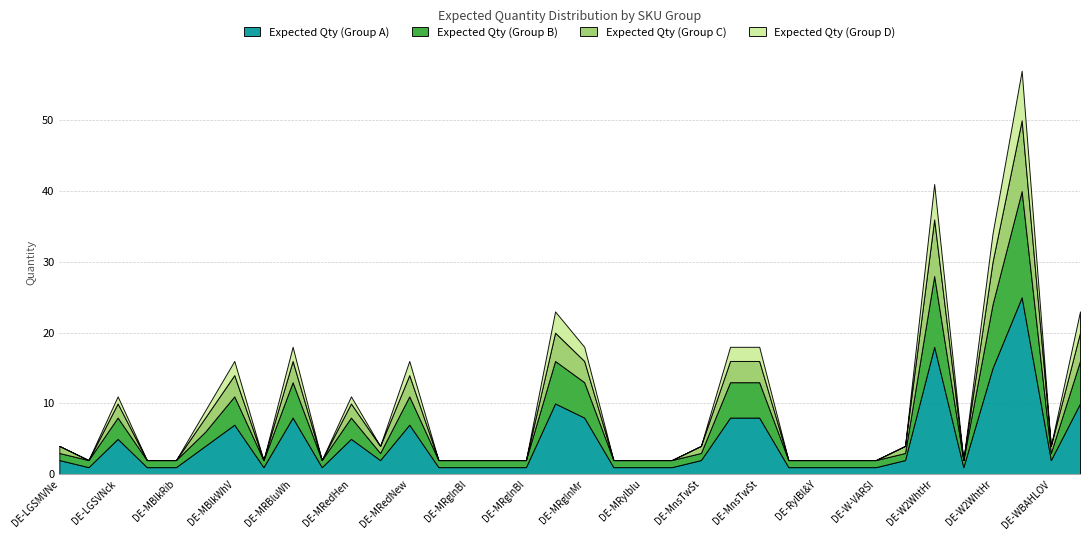

Reading left to right, extract all data points from this chart.

Expected Qty (Group A): DE-LGSMVNeckSet1-M=2	DE-LGSVNckDnBlue-XXL=1	DE-LGSVNckYellow-XL=5	DE-MBlkRibPolo-M=1	DE-MBlkRibPolo-XL=1	DE-MBlkWhVrstyPln-L=4	DE-MBlkWhVrstyPln-XL=7	DE-MMrn&WhtHdedVrsty-XL=1	DE-MRBluWhVrstyPln-L=8	DE-MRedHenley-3XL=1	DE-MRedHenley-L=5	DE-MRedHenley-XXL=2	DE-MRedNewHenley-XL=7	DE-MRglnBlk&WhtLGS-S=1	DE-MRglnBlk&WhtLGS-XL=1	DE-MRglnBlk&WhtLGS-XXL=1	DE-MRglnBlue&HGryLGS-S=1	DE-MRglnMrn&ChrLGS-3XL=10	DE-MRglnMrn&ChrLGS-XL=8	DE-MRglnYellowLGS-XS=1	DE-MRylblu&whtHdedVrsty-M=1	DE-Maroon-PlnVrsty-L=1	DE-MnsTwStrpdLGSRngrBlkTeeNW-M=2	DE-MnsTwStrpdLGSRngrChrclTee-XL=8	DE-MnsTwStrpdLGSRngrMroonTee-L=8	DE-MnsTwStrpdPanlMaronSHS-L=1	DE-RylBl&YLW-PlnVrsty-M=1	DE-W-VARSITY-BLWH-M=1	DE-W-VARSITY-MAWH-XL=1	DE-W-VARSITY-PnkWH-M=2	DE-W2WhtHrtLoveRed-S=18	DE-W2WhtHrtLoveRed-XL=1	DE-W2WhtHrtLoveRed-XXL=15	DE-WBAHLOVE-L=25	DE-WBAHLOVE-S=2	DE-WBAHLOVE-XXL=10
Expected Qty (Group B): DE-LGSMVNeckSet1-M=1	DE-LGSVNckDnBlue-XXL=1	DE-LGSVNckYellow-XL=3	DE-MBlkRibPolo-M=1	DE-MBlkRibPolo-XL=1	DE-MBlkWhVrstyPln-L=2	DE-MBlkWhVrstyPln-XL=4	DE-MMrn&WhtHdedVrsty-XL=1	DE-MRBluWhVrstyPln-L=5	DE-MRedHenley-3XL=1	DE-MRedHenley-L=3	DE-MRedHenley-XXL=1	DE-MRedNewHenley-XL=4	DE-MRglnBlk&WhtLGS-S=1	DE-MRglnBlk&WhtLGS-XL=1	DE-MRglnBlk&WhtLGS-XXL=1	DE-MRglnBlue&HGryLGS-S=1	DE-MRglnMrn&ChrLGS-3XL=6	DE-MRglnMrn&ChrLGS-XL=5	DE-MRglnYellowLGS-XS=1	DE-MRylblu&whtHdedVrsty-M=1	DE-Maroon-PlnVrsty-L=1	DE-MnsTwStrpdLGSRngrBlkTeeNW-M=1	DE-MnsTwStrpdLGSRngrChrclTee-XL=5	DE-MnsTwStrpdLGSRngrMroonTee-L=5	DE-MnsTwStrpdPanlMaronSHS-L=1	DE-RylBl&YLW-PlnVrsty-M=1	DE-W-VARSITY-BLWH-M=1	DE-W-VARSITY-MAWH-XL=1	DE-W-VARSITY-PnkWH-M=1	DE-W2WhtHrtLoveRed-S=10	DE-W2WhtHrtLoveRed-XL=1	DE-W2WhtHrtLoveRed-XXL=9	DE-WBAHLOVE-L=15	DE-WBAHLOVE-S=1	DE-WBAHLOVE-XXL=6
Expected Qty (Group C): DE-LGSMVNeckSet1-M=1	DE-LGSVNckDnBlue-XXL=0	DE-LGSVNckYellow-XL=2	DE-MBlkRibPolo-M=0	DE-MBlkRibPolo-XL=0	DE-MBlkWhVrstyPln-L=2	DE-MBlkWhVrstyPln-XL=3	DE-MMrn&WhtHdedVrsty-XL=0	DE-MRBluWhVrstyPln-L=3	DE-MRedHenley-3XL=0	DE-MRedHenley-L=2	DE-MRedHenley-XXL=1	DE-MRedNewHenley-XL=3	DE-MRglnBlk&WhtLGS-S=0	DE-MRglnBlk&WhtLGS-XL=0	DE-MRglnBlk&WhtLGS-XXL=0	DE-MRglnBlue&HGryLGS-S=0	DE-MRglnMrn&ChrLGS-3XL=4	DE-MRglnMrn&ChrLGS-XL=3	DE-MRglnYellowLGS-XS=0	DE-MRylblu&whtHdedVrsty-M=0	DE-Maroon-PlnVrsty-L=0	DE-MnsTwStrpdLGSRngrBlkTeeNW-M=1	DE-MnsTwStrpdLGSRngrChrclTee-XL=3	DE-MnsTwStrpdLGSRngrMroonTee-L=3	DE-MnsTwStrpdPanlMaronSHS-L=0	DE-RylBl&YLW-PlnVrsty-M=0	DE-W-VARSITY-BLWH-M=0	DE-W-VARSITY-MAWH-XL=0	DE-W-VARSITY-PnkWH-M=1	DE-W2WhtHrtLoveRed-S=8	DE-W2WhtHrtLoveRed-XL=0	DE-W2WhtHrtLoveRed-XXL=6	DE-WBAHLOVE-L=10	DE-WBAHLOVE-S=1	DE-WBAHLOVE-XXL=4
Expected Qty (Group D): DE-LGSMVNeckSet1-M=0	DE-LGSVNckDnBlue-XXL=0	DE-LGSVNckYellow-XL=1	DE-MBlkRibPolo-M=0	DE-MBlkRibPolo-XL=0	DE-MBlkWhVrstyPln-L=1	DE-MBlkWhVrstyPln-XL=2	DE-MMrn&WhtHdedVrsty-XL=0	DE-MRBluWhVrstyPln-L=2	DE-MRedHenley-3XL=0	DE-MRedHenley-L=1	DE-MRedHenley-XXL=0	DE-MRedNewHenley-XL=2	DE-MRglnBlk&WhtLGS-S=0	DE-MRglnBlk&WhtLGS-XL=0	DE-MRglnBlk&WhtLGS-XXL=0	DE-MRglnBlue&HGryLGS-S=0	DE-MRglnMrn&ChrLGS-3XL=3	DE-MRglnMrn&ChrLGS-XL=2	DE-MRglnYellowLGS-XS=0	DE-MRylblu&whtHdedVrsty-M=0	DE-Maroon-PlnVrsty-L=0	DE-MnsTwStrpdLGSRngrBlkTeeNW-M=0	DE-MnsTwStrpdLGSRngrChrclTee-XL=2	DE-MnsTwStrpdLGSRngrMroonTee-L=2	DE-MnsTwStrpdPanlMaronSHS-L=0	DE-RylBl&YLW-PlnVrsty-M=0	DE-W-VARSITY-BLWH-M=0	DE-W-VARSITY-MAWH-XL=0	DE-W-VARSITY-PnkWH-M=0	DE-W2WhtHrtLoveRed-S=5	DE-W2WhtHrtLoveRed-XL=0	DE-W2WhtHrtLoveRed-XXL=4	DE-WBAHLOVE-L=7	DE-WBAHLOVE-S=0	DE-WBAHLOVE-XXL=3